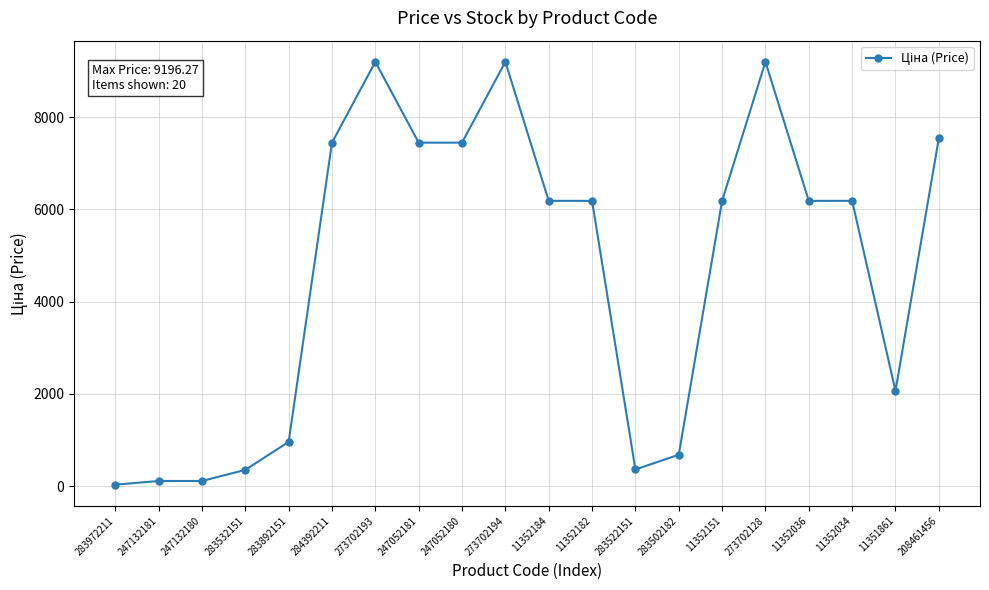

What is the value of the 9th point from the left?

7444.6